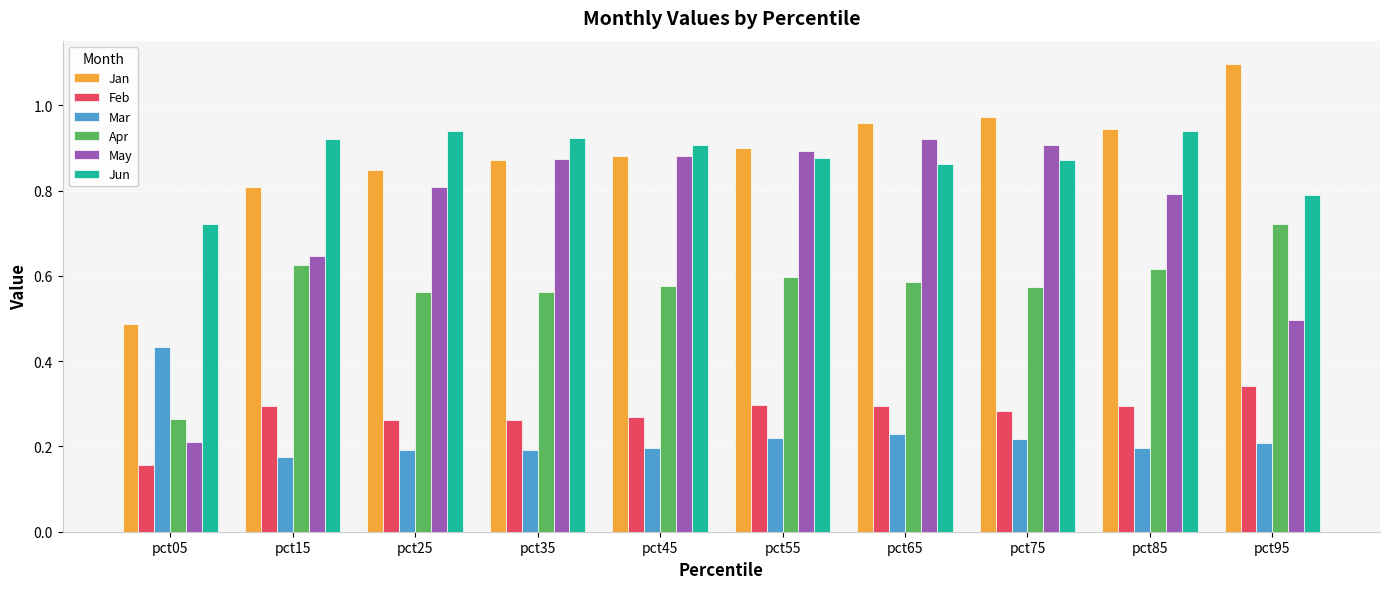

At how many categories does at least one series exceed 0?

10